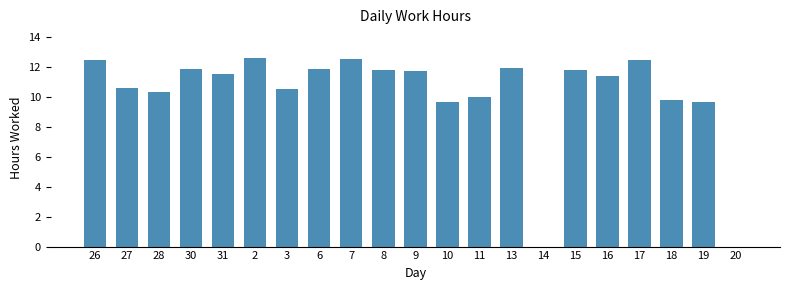

What is the maximum value shown in the chart?

12.6